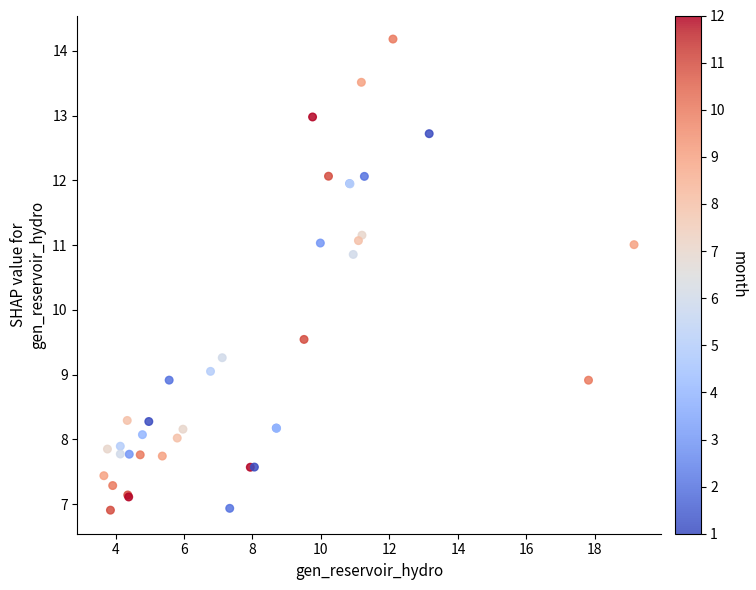

What Y value in the scatter plot is closest to 10?

9.5